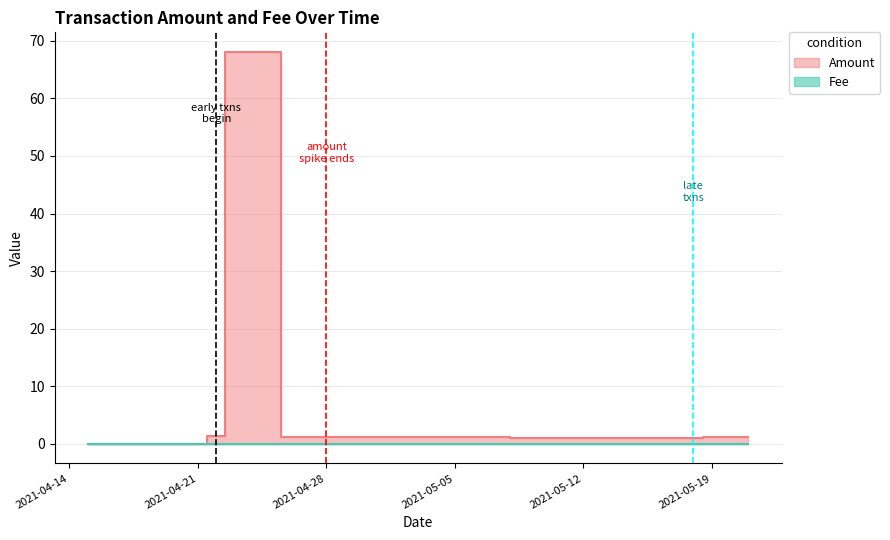

At which category is the sum across all series the highest?

2021-04-23